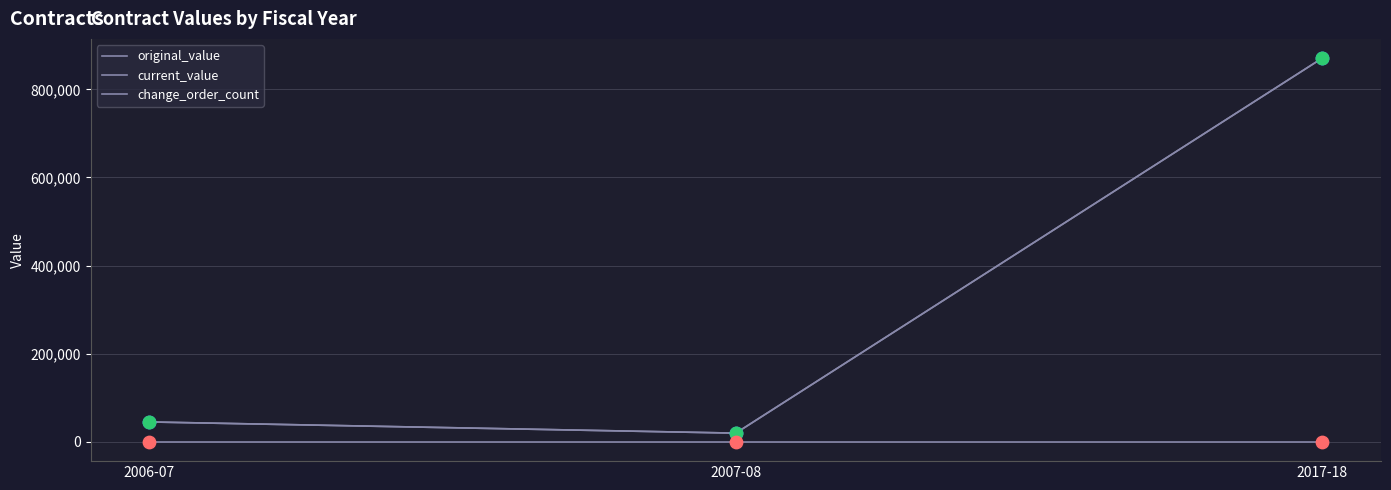

Is the value of original_value at 2006-07 greater than the value of current_value at 2006-07?

No